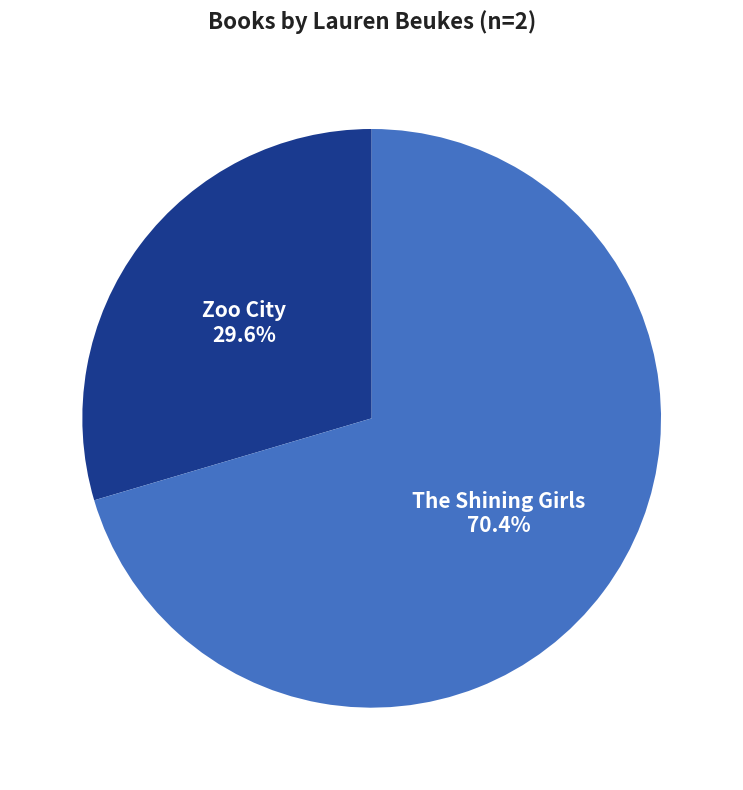

To the nearest percent, what is the combined percentage of The Shining Girls and Zoo City?

100%